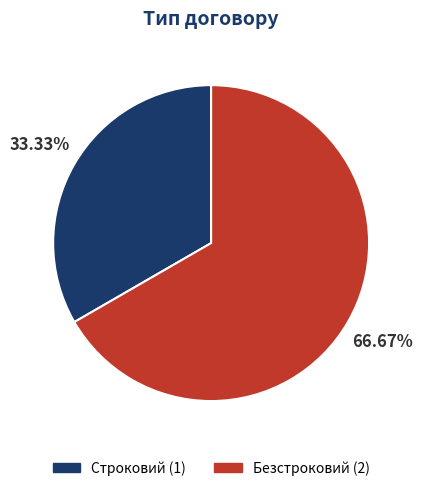

Do Строковий and Безстроковий together represent more than half of the pie?

Yes